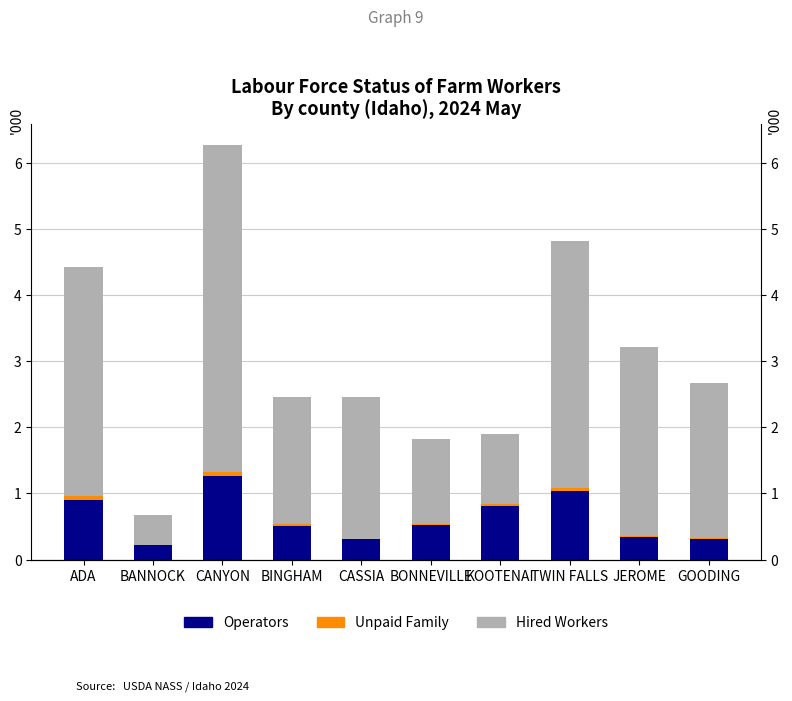

What is the difference between the highest and lowest values at BANNOCK?

0.4